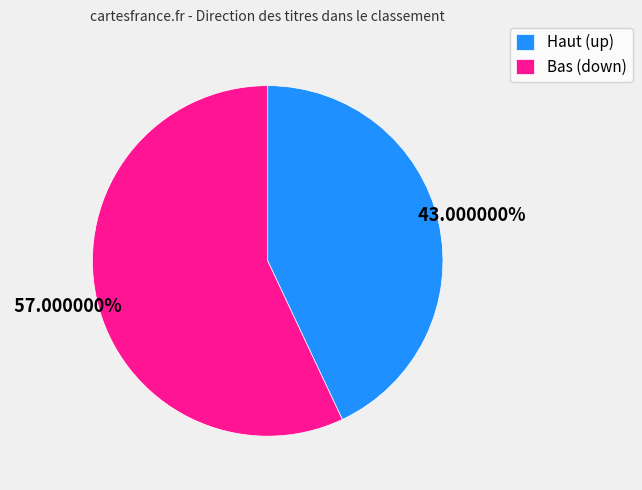

Which has a higher value, Haut (up) or Bas (down)?

Bas (down)